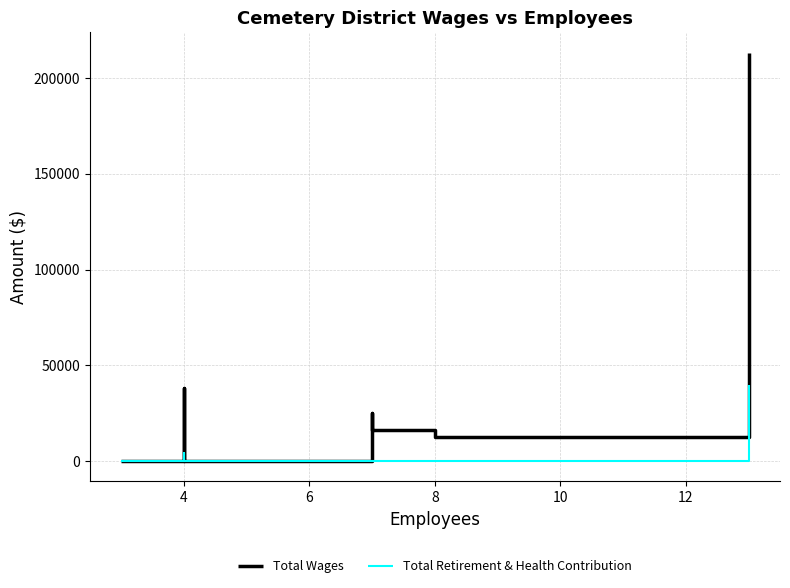

Between 2 and 14, which series saw the biggest shift?

Total Wages